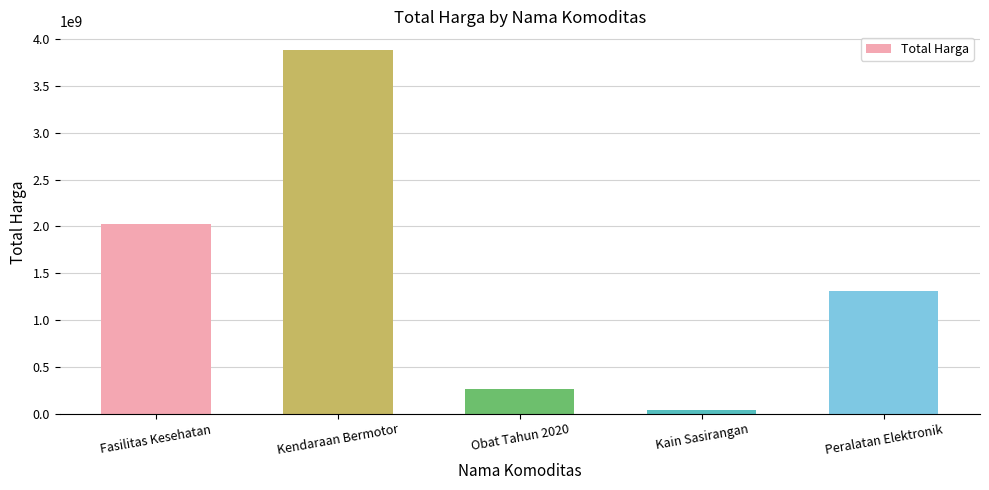

At which label is the value closest to 1963319550?

Fasilitas Kesehatan